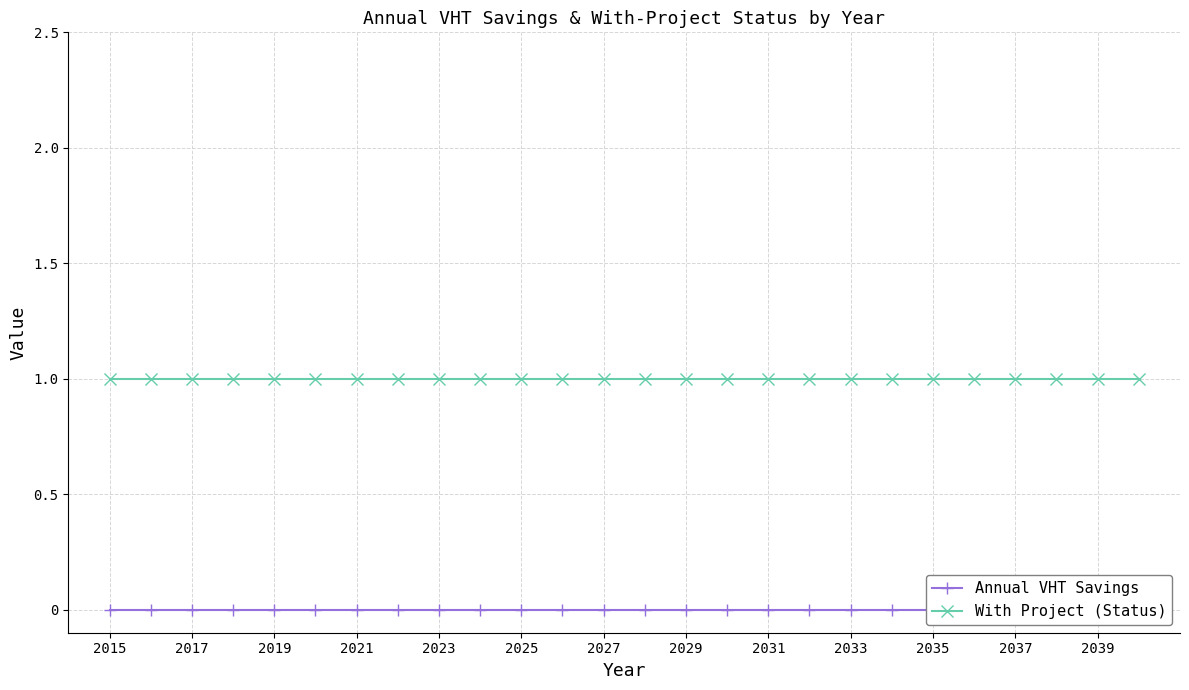

Where is Annual VHT Savings nearest to the value 0?

2015